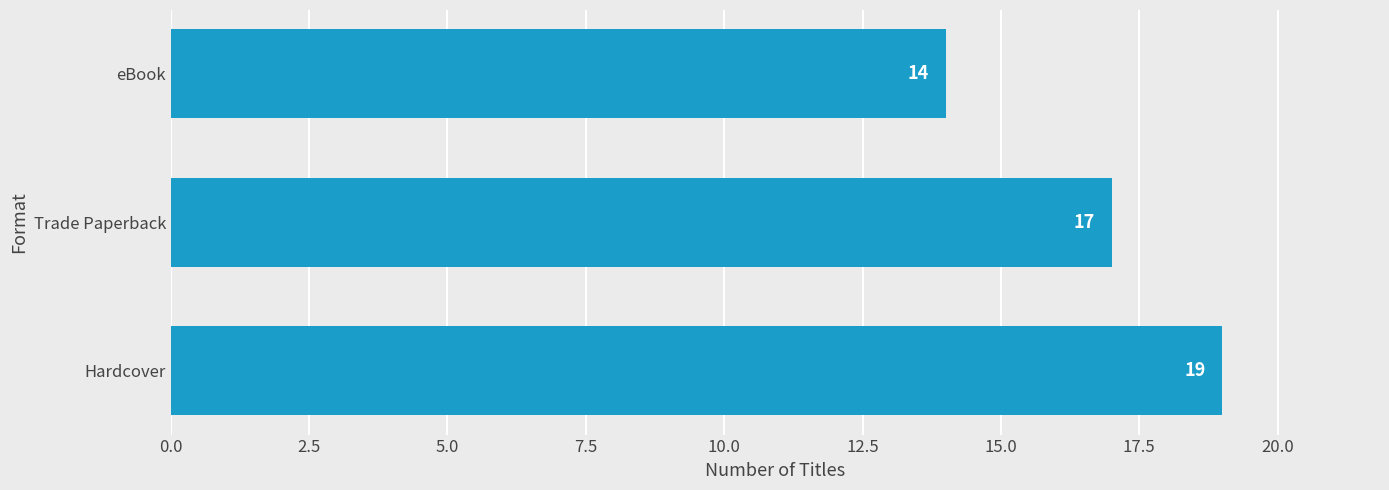

Rank the categories by value from highest to lowest.

Hardcover, Trade Paperback, eBook